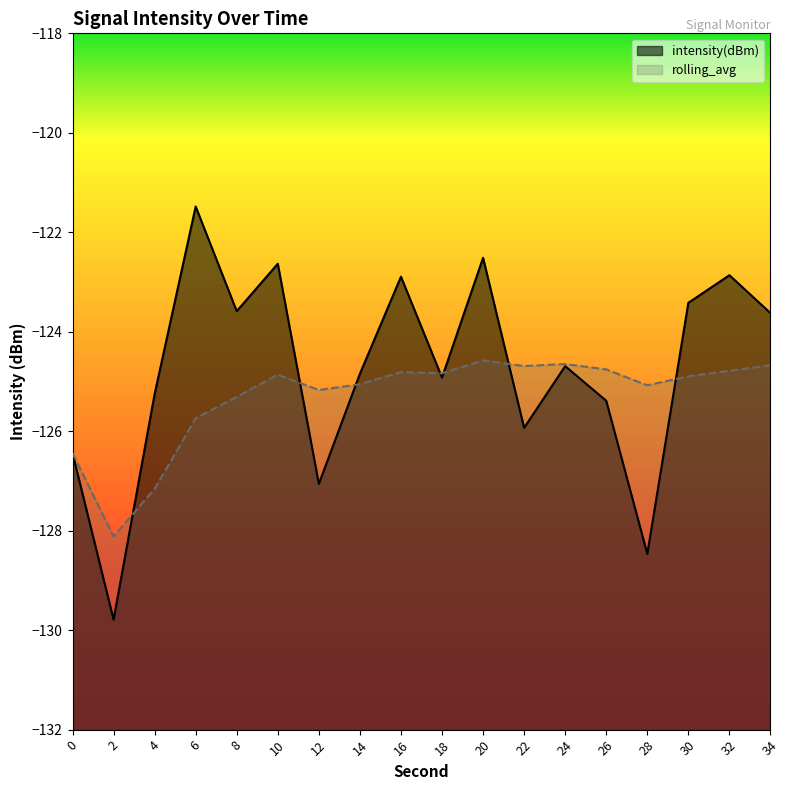

Which series has the widest spread of values?

intensity(dBm)